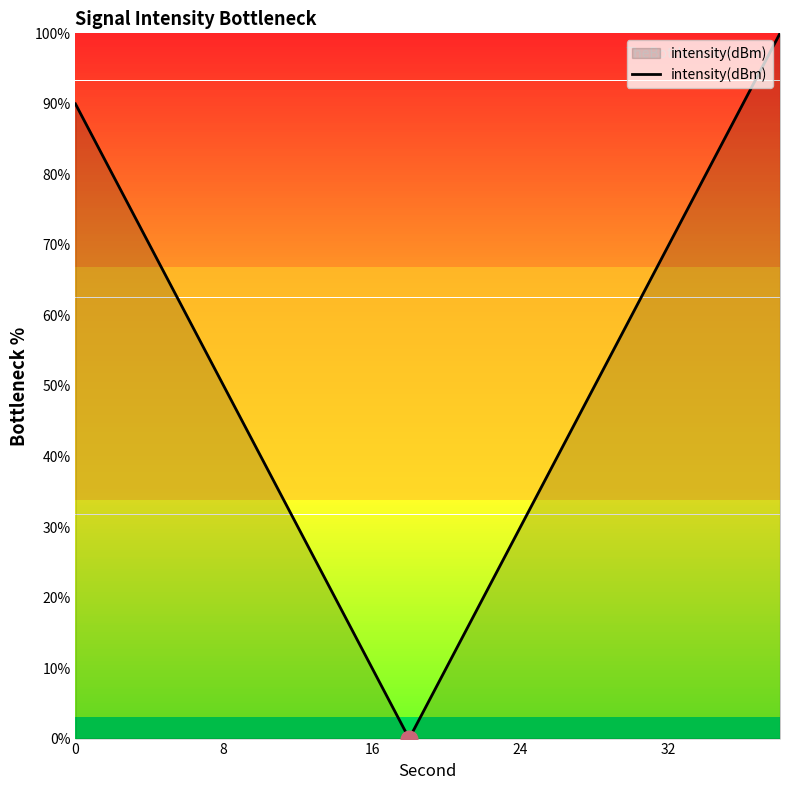

What is the maximum value shown in the chart?

100